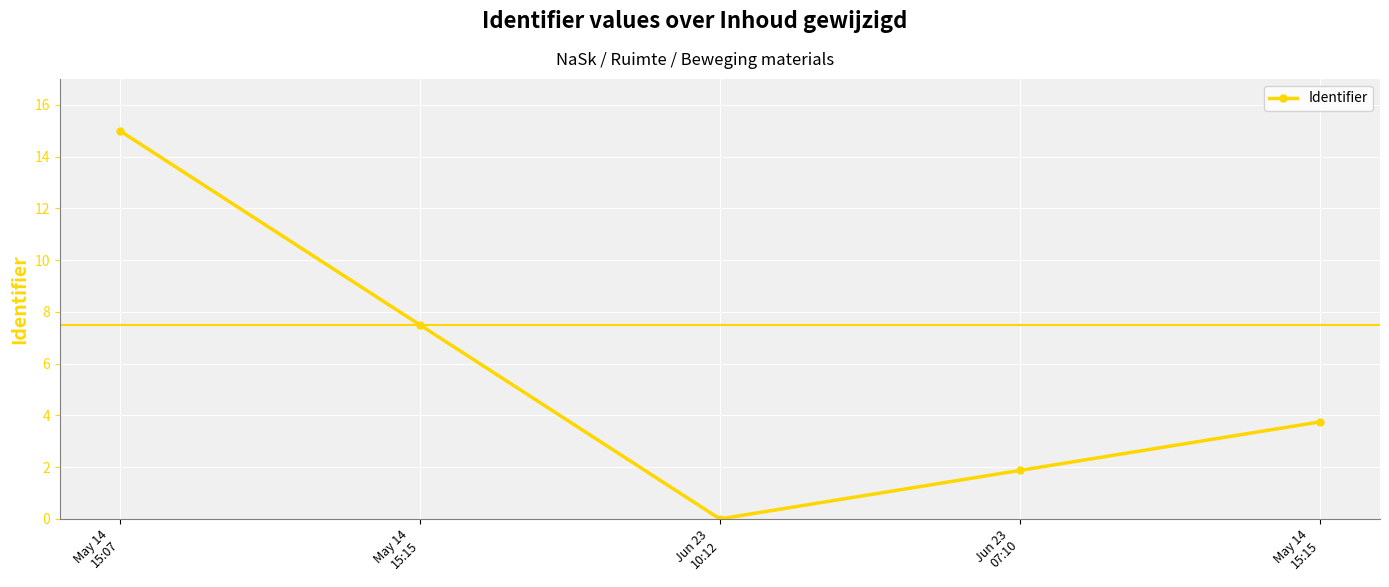

Where does the data first go above 3?

May 14
15:07